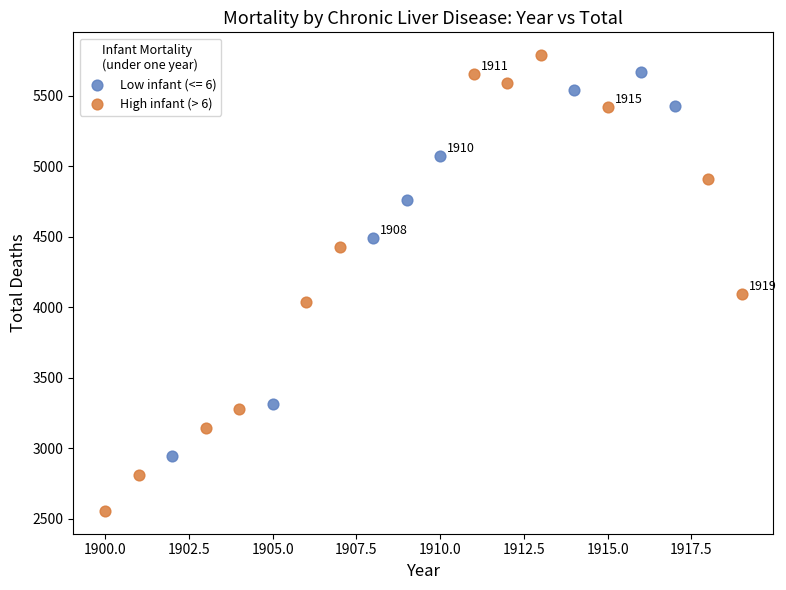

Which series has the widest spread of Y values?

High infant (> 6)